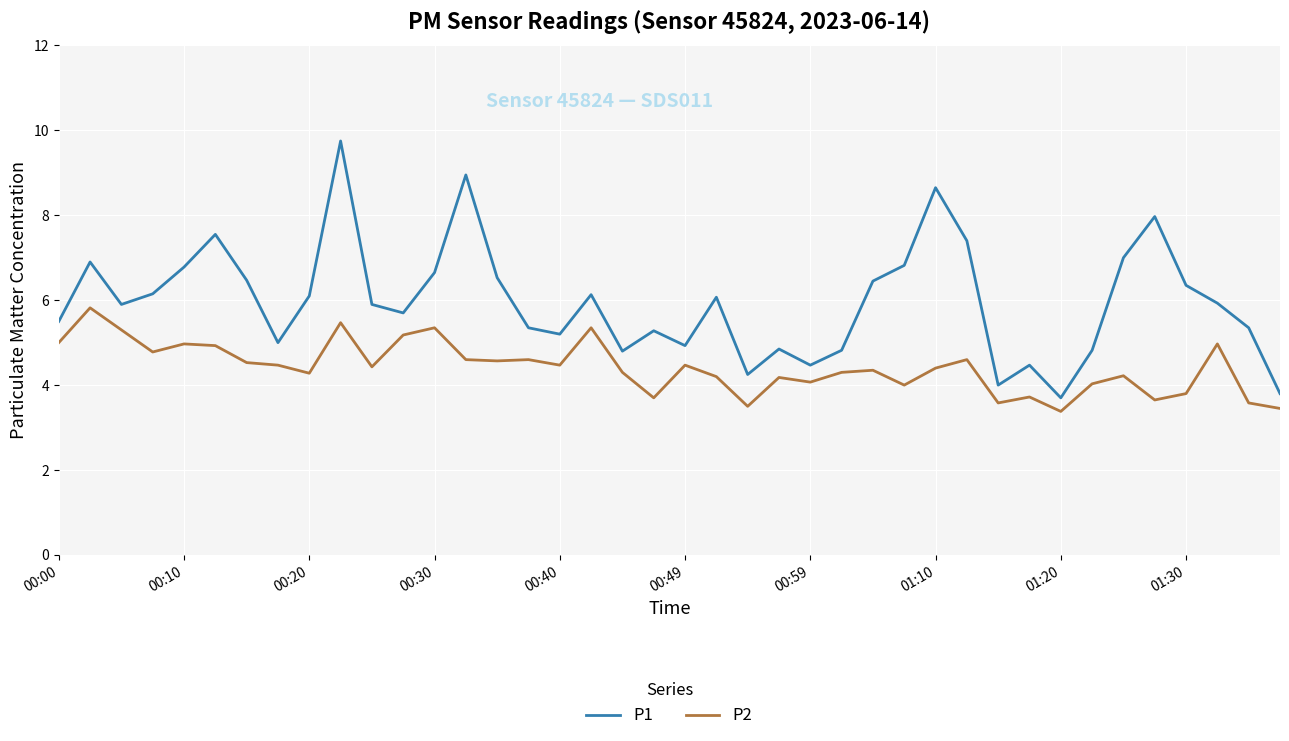

What is the sum of all P1 values?

238.7